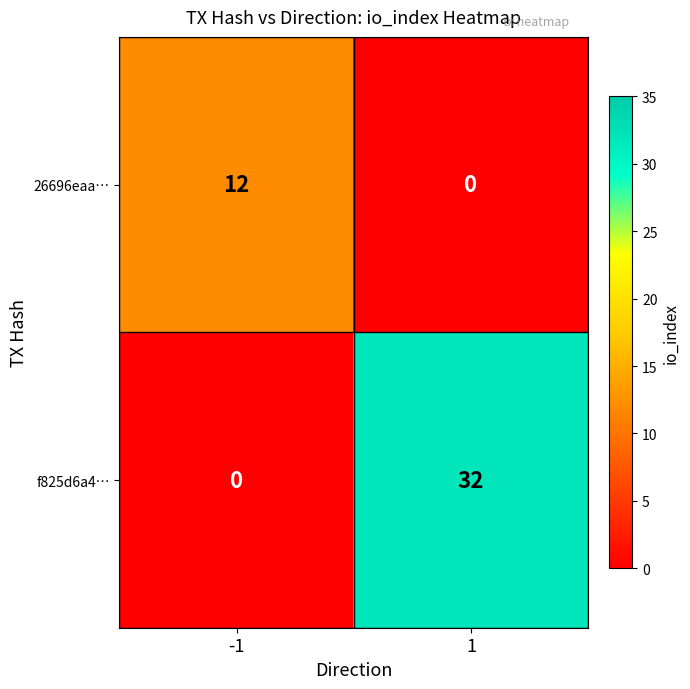

Which series has the largest total across all categories?

f825d6a4…